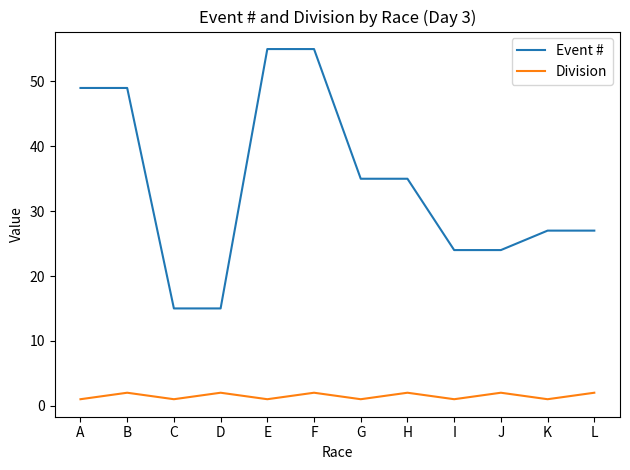

True or false: Division and Event # cross at least once.

False